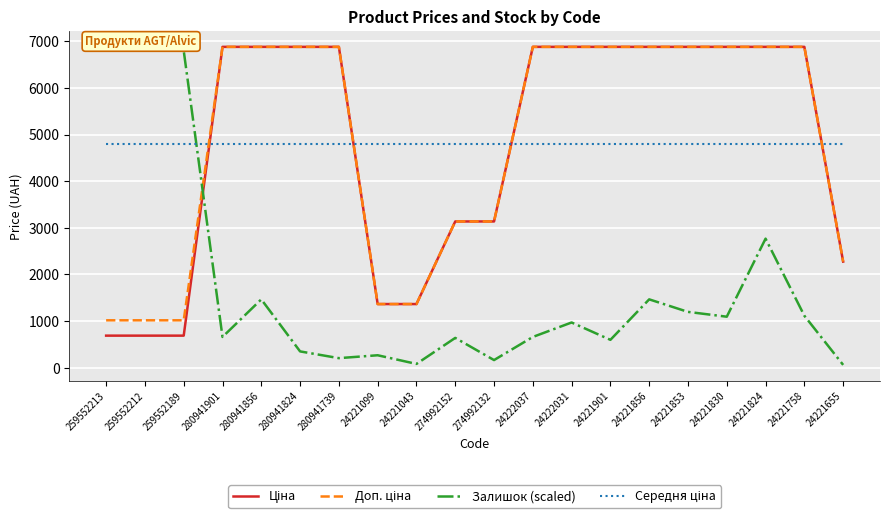

Rank the categories by Ціна value from lowest to highest.

259552213, 259552212, 259552189, 24221099, 24221043, 24221655, 274992152, 274992132, 280941901, 280941856, 280941824, 280941739, 24222037, 24222031, 24221901, 24221856, 24221853, 24221830, 24221824, 24221758